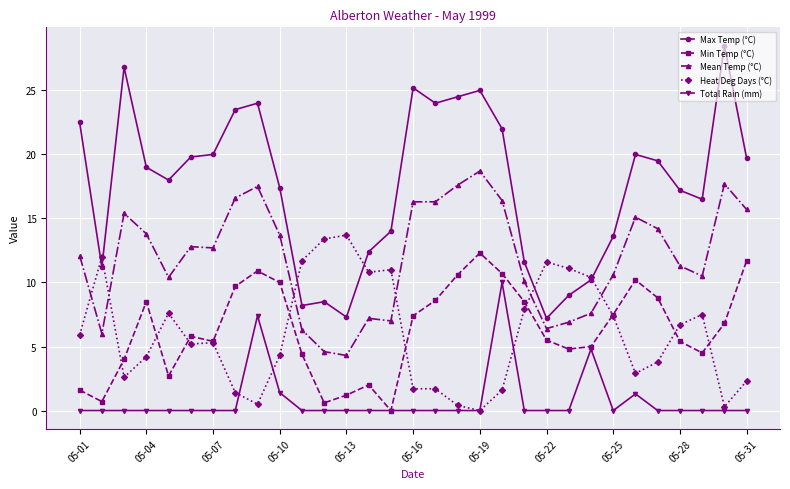

Which series has the largest total across all categories?

Max Temp (°C)